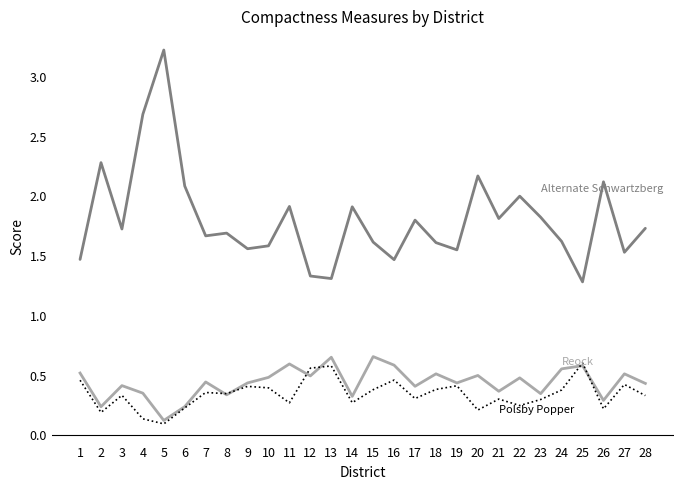

What is the total value across all series at 19?

2.4